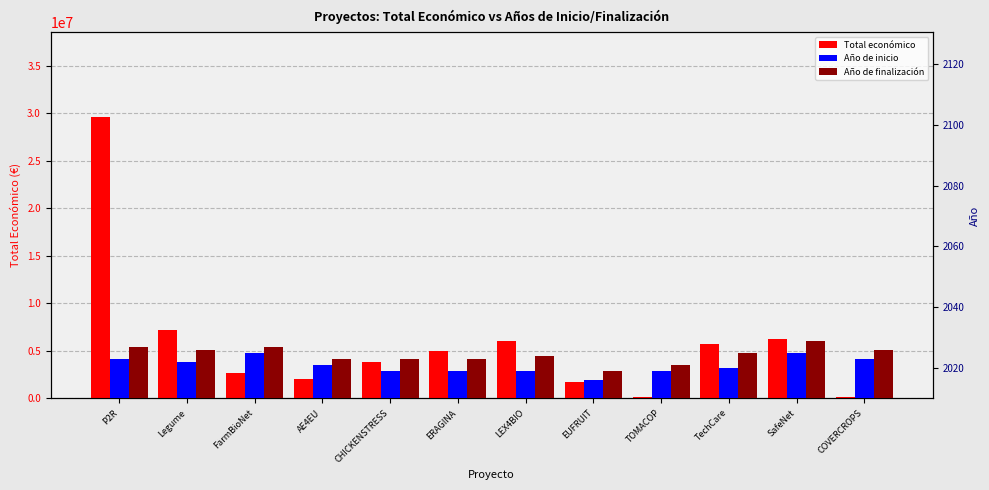

What is the lowest value of the Año de inicio series?

2016